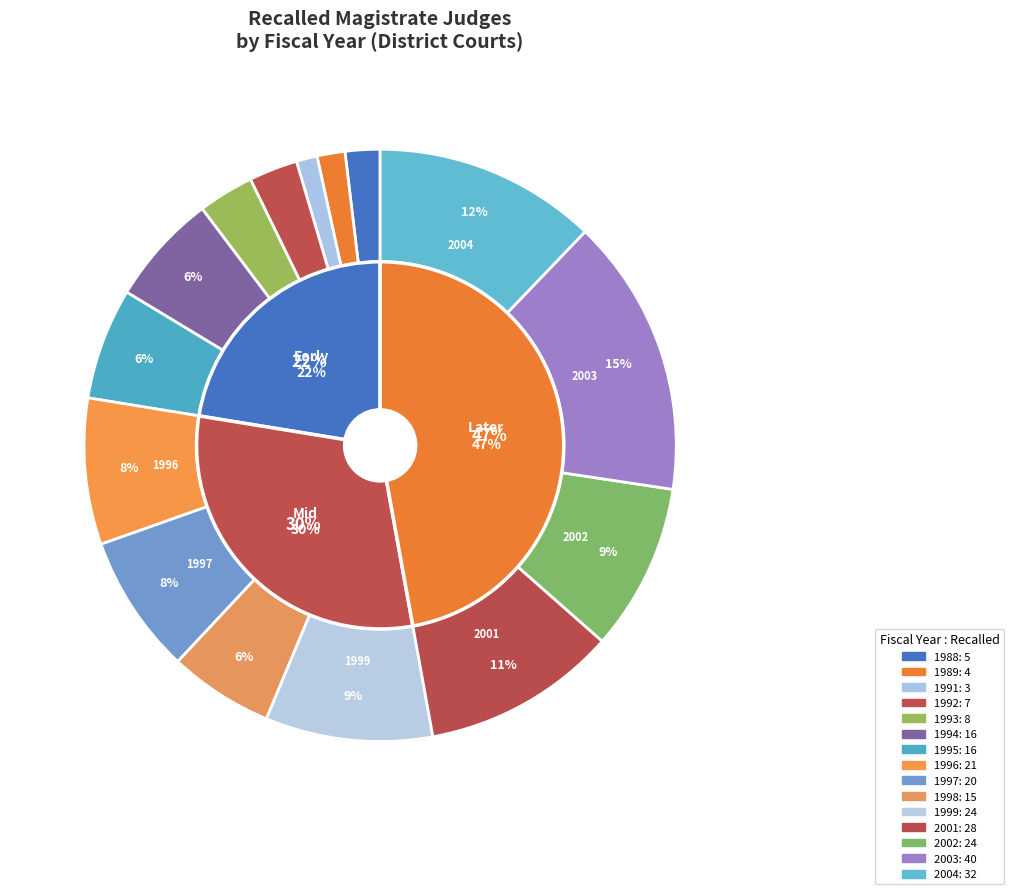

To the nearest percent, what is the average slice percentage?

7%